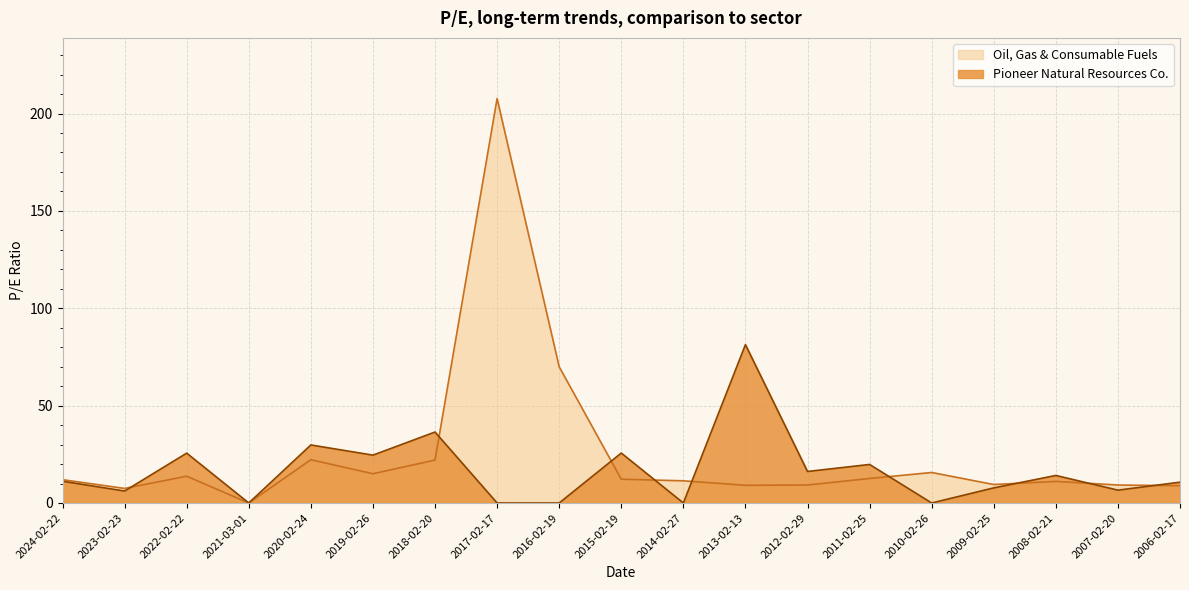

Does the chart have visible grid lines?

Yes